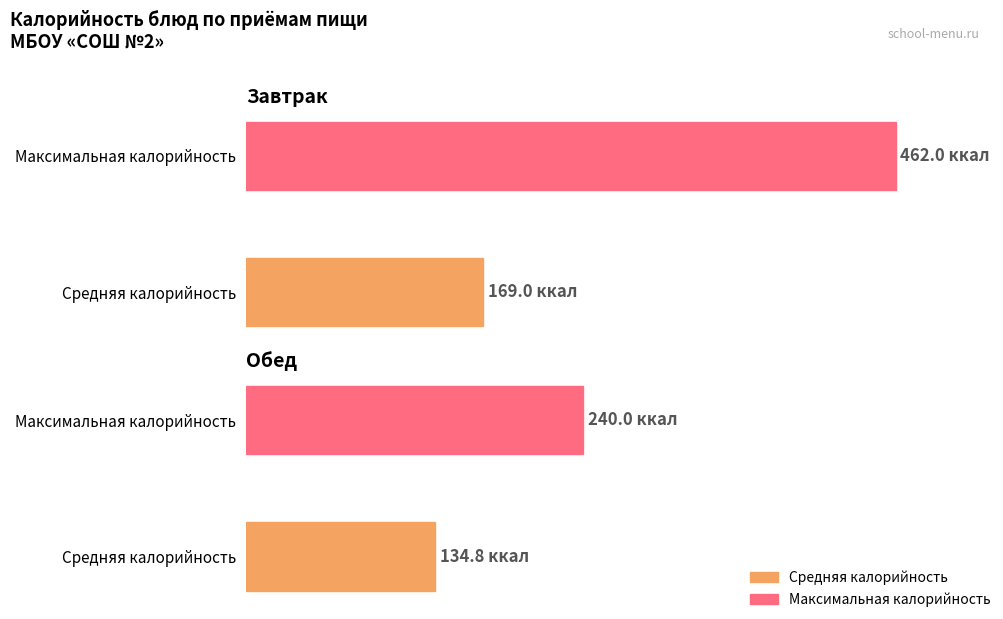

The Калорийность series shows 314 at Макаронные изделия. True or false?

False